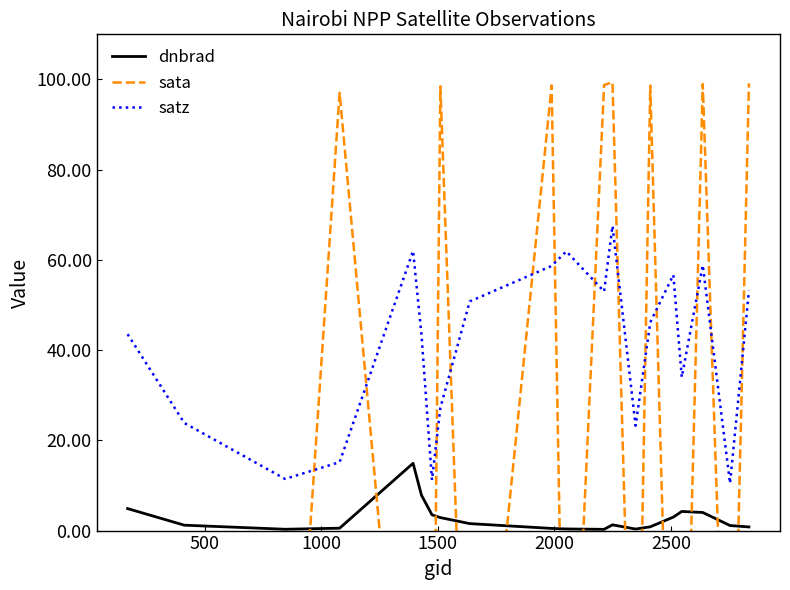

What is the lowest value of the satz series?

10.5